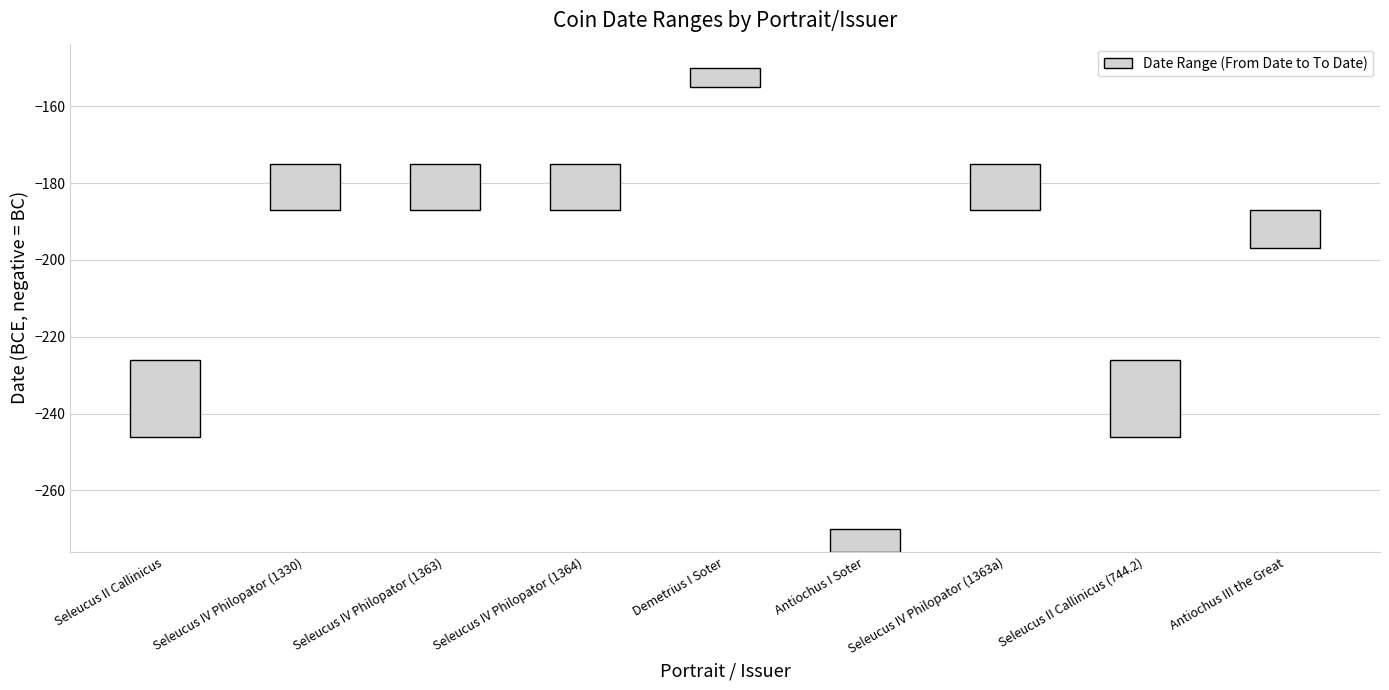

What is the difference between the values at Seleucus IV Philopator (1363) and Antiochus III the Great?

2